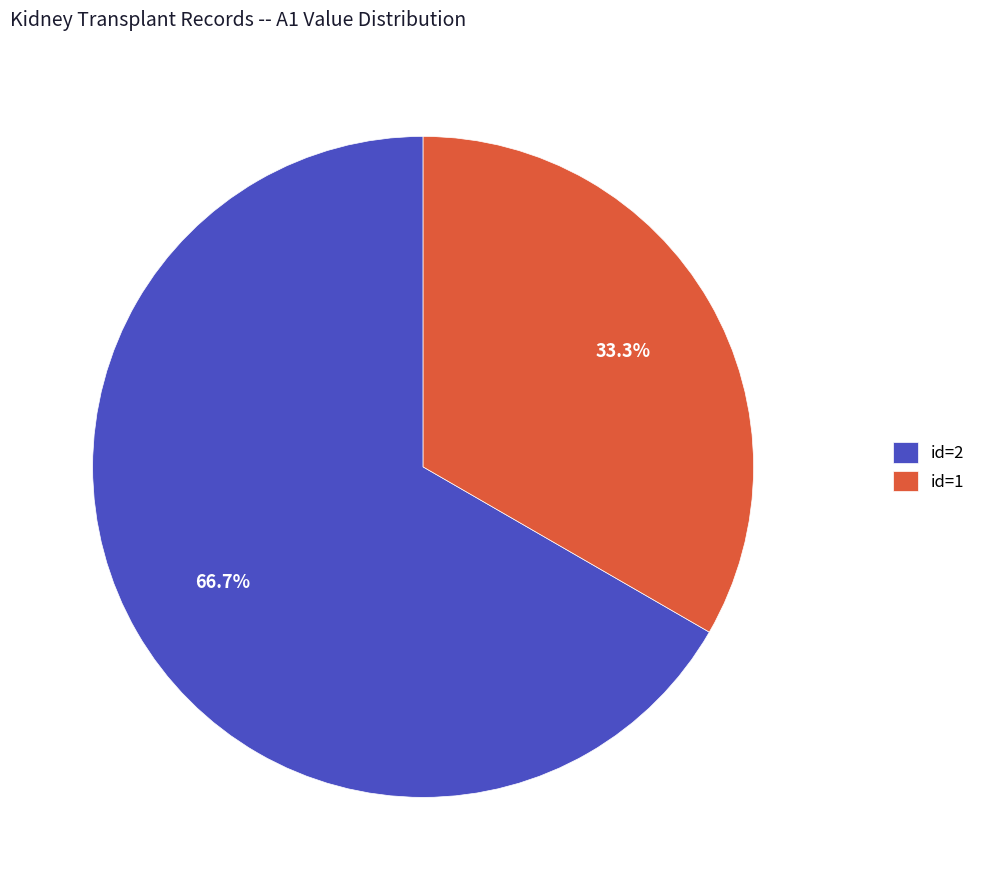

What is the ratio of the value at id=2 to the value at id=1?

2.0